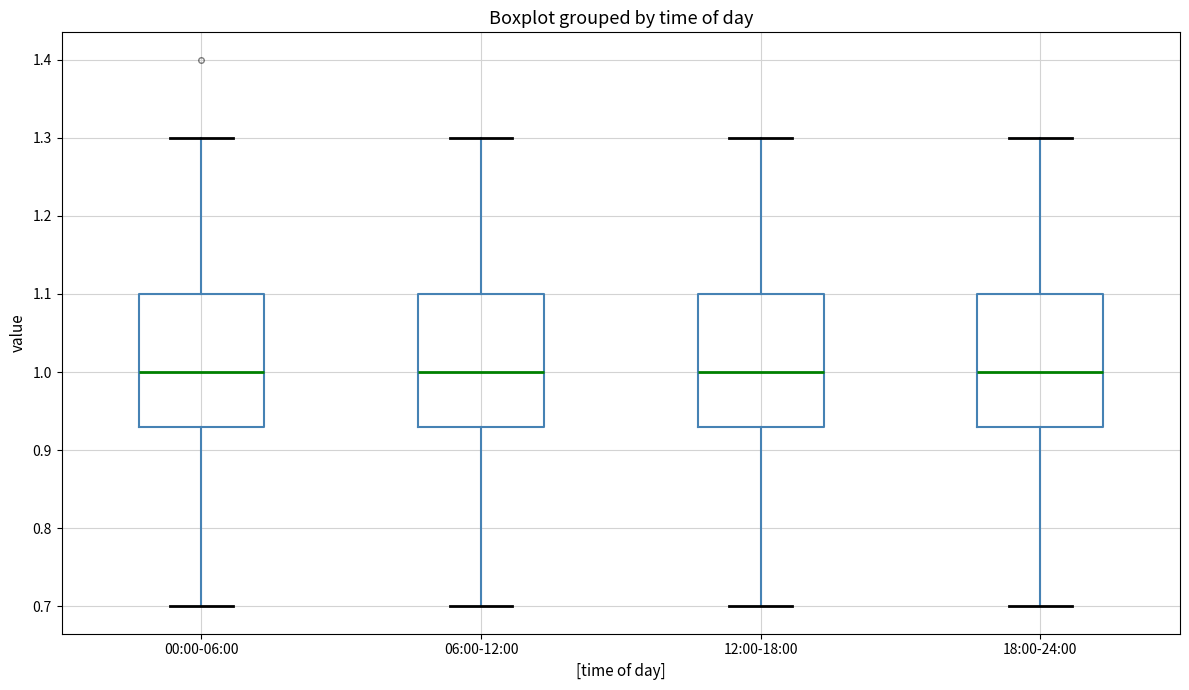

Where is the upper edge of the box for 06:00-12:00 on the y-axis? The values are not printed on the chart, so give them approximately, as read against the axis.

1.10